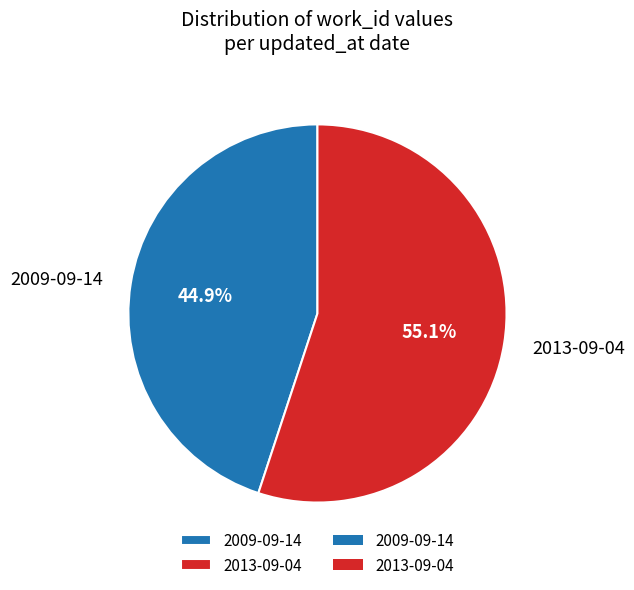

True or false: 2009-09-14 accounts for 58% of the total.

False